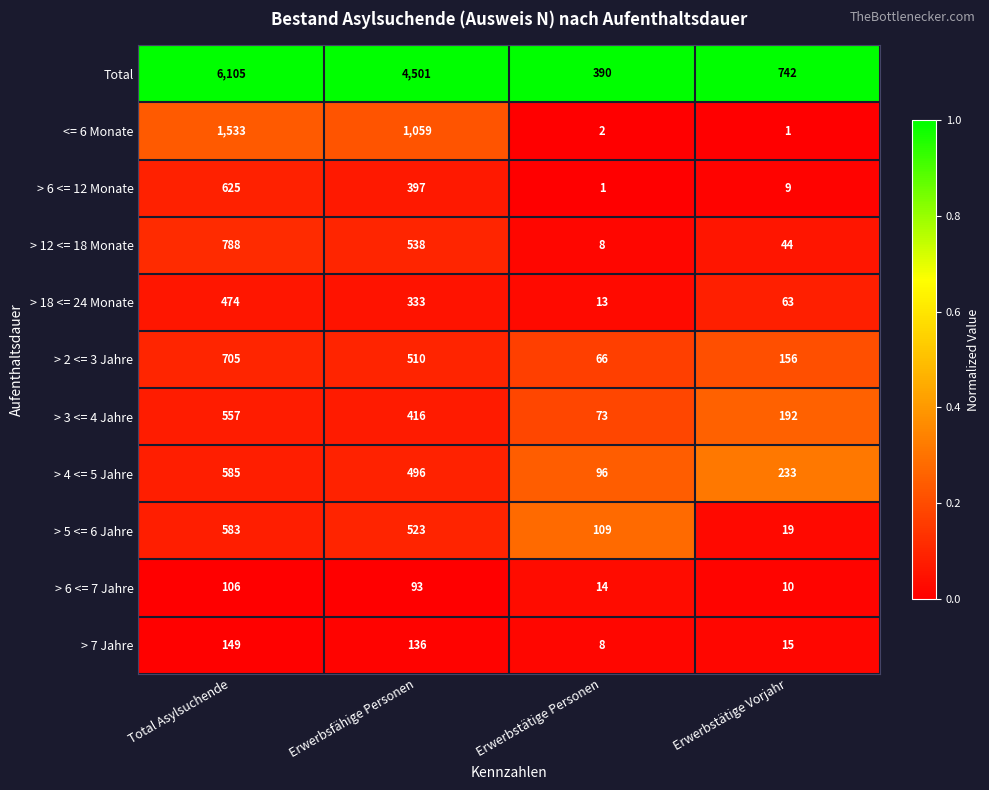

What is the total value across all series at Erwerbsfähige Personen?

9002